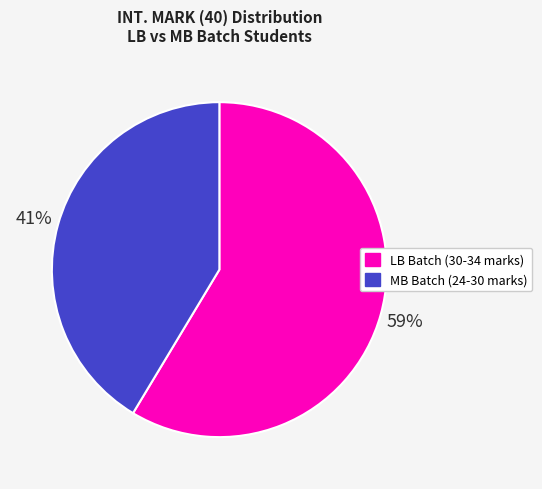

Which has a higher value, MB Batch (24-30 marks) or LB Batch (30-34 marks)?

LB Batch (30-34 marks)